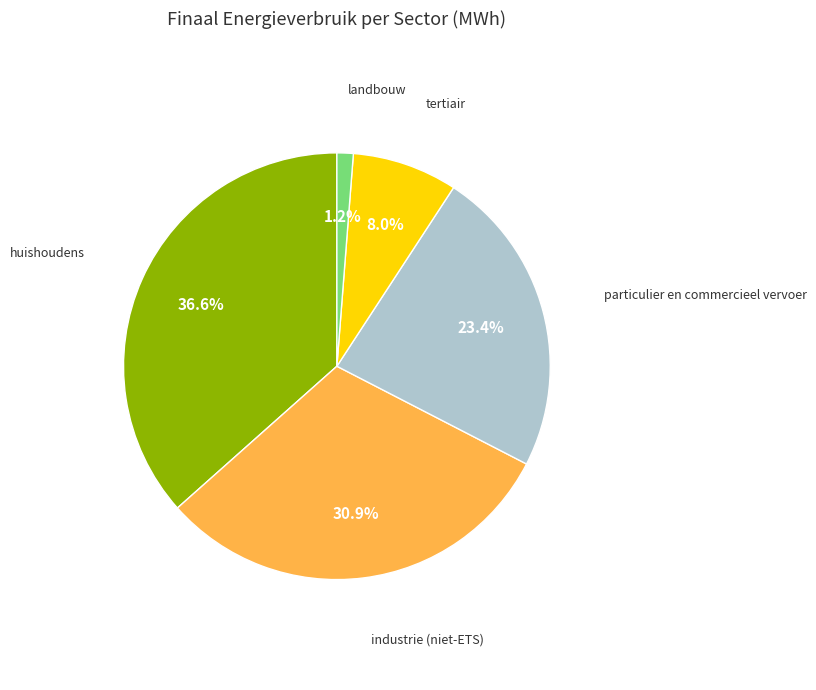

Is there any slice that represents more than half of the pie?

No